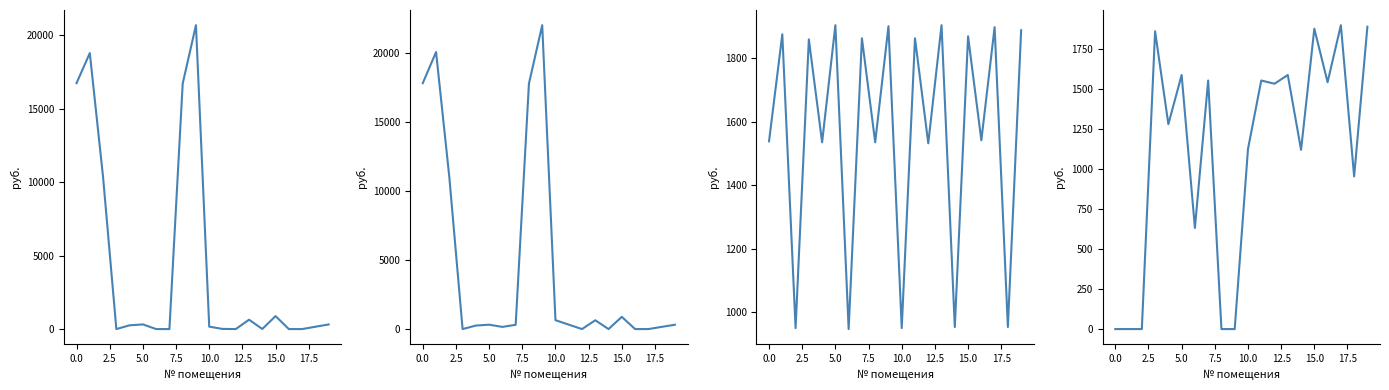

The уплачено (col_4) series shows -1067.6 at 17.5. True or false?

False